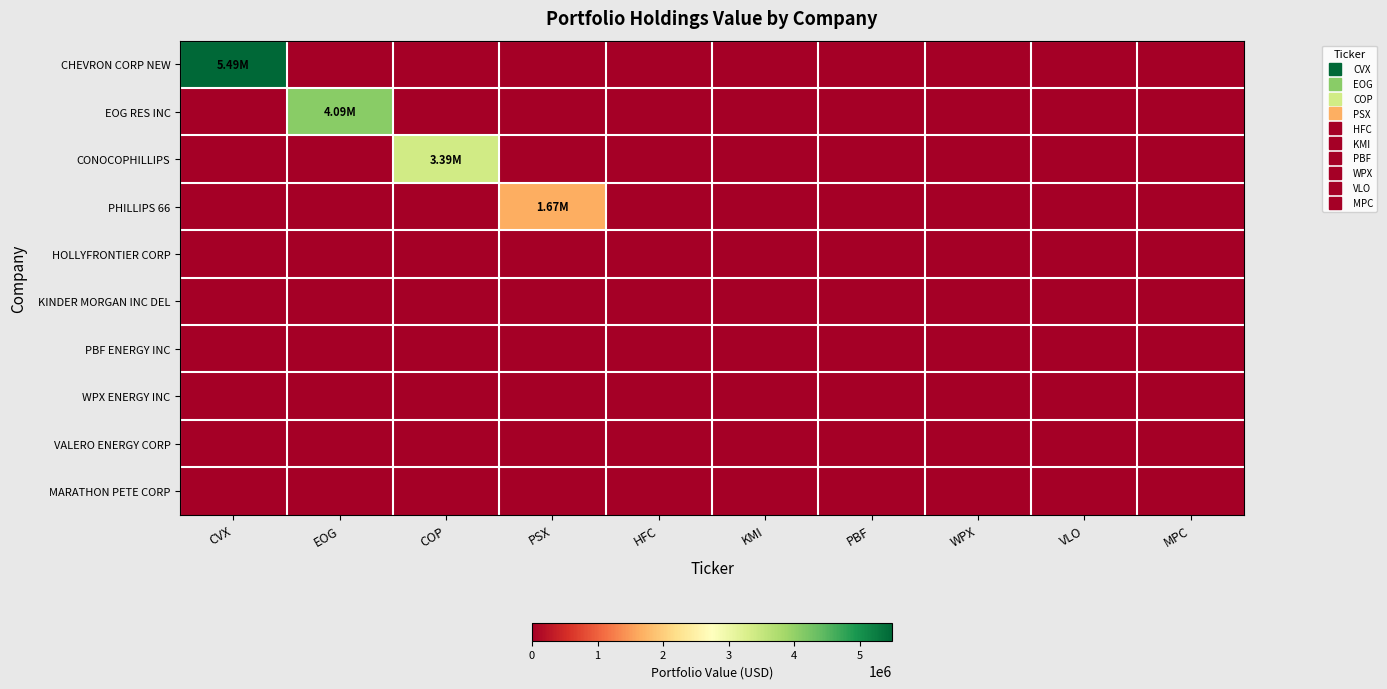

List the series in order of their peak value, lowest first.

HOLLYFRONTIER CORP, KINDER MORGAN INC DEL, PBF ENERGY INC, WPX ENERGY INC, VALERO ENERGY CORP, MARATHON PETE CORP, PHILLIPS 66, CONOCOPHILLIPS, EOG RES INC, CHEVRON CORP NEW